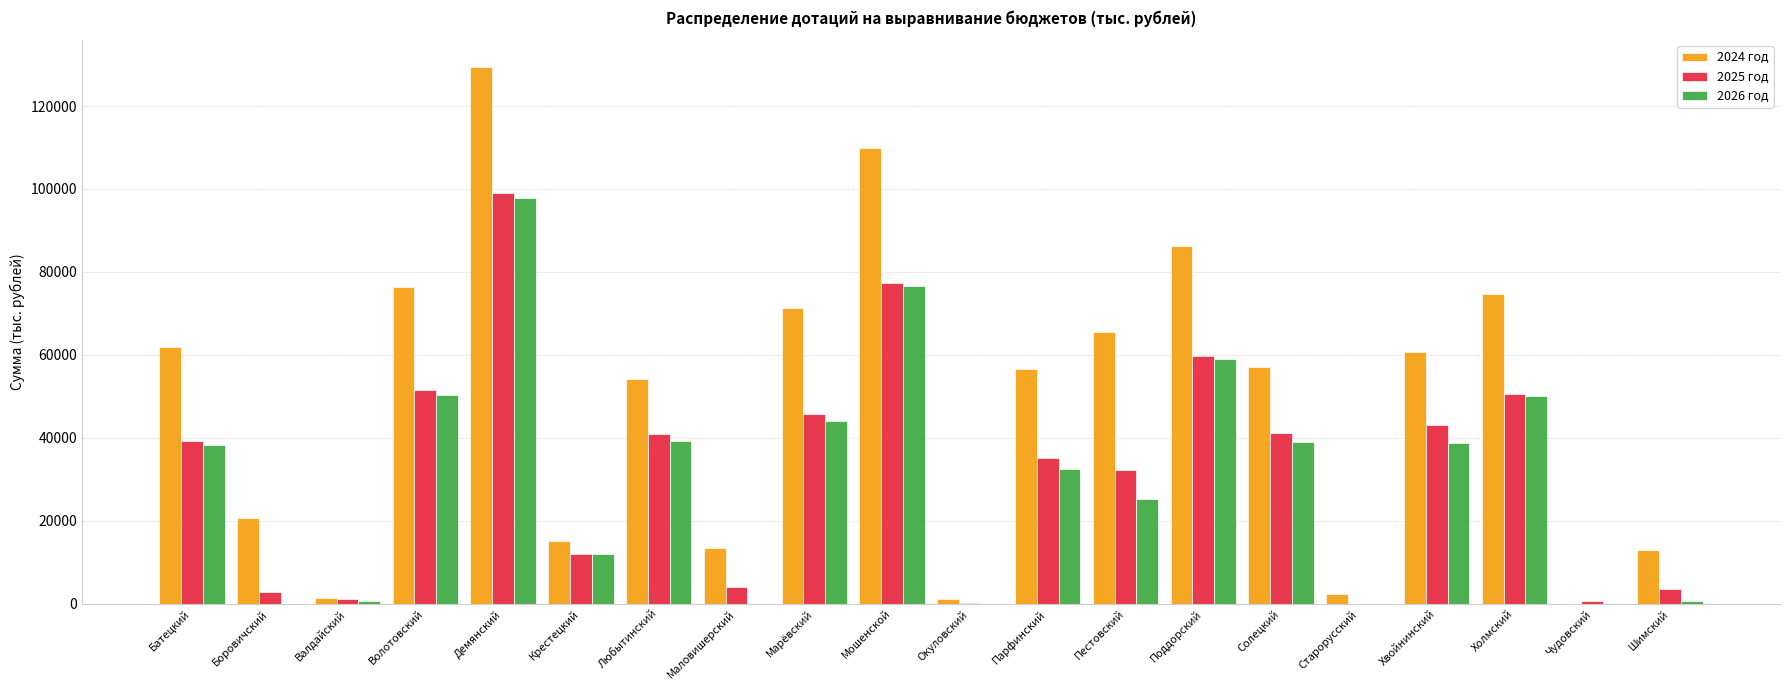

What is the sum of the 2024 год values at Крестецкий and Валдайский?

16515.8